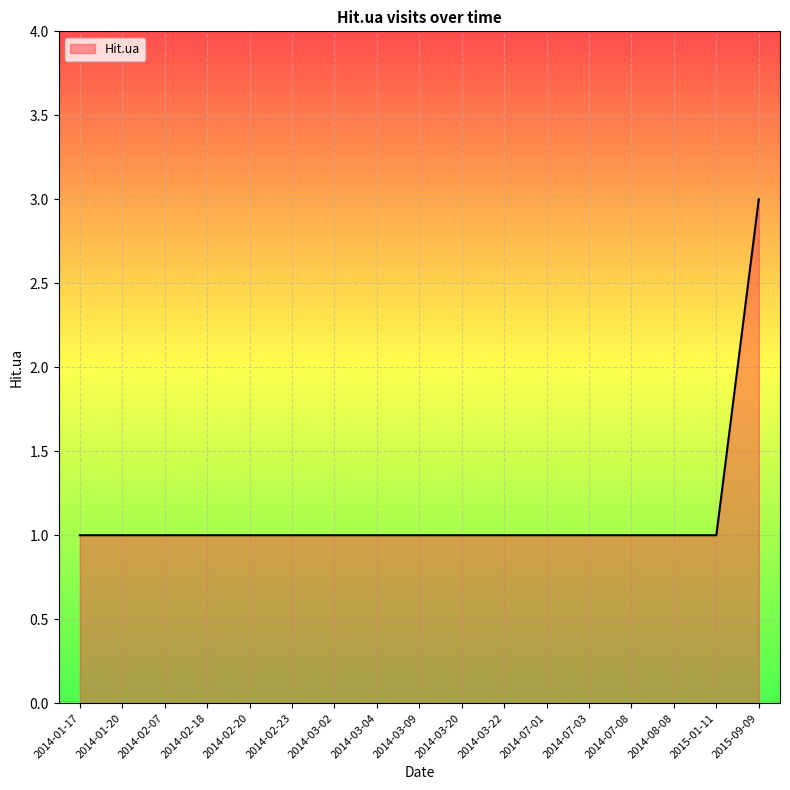

Does the chart display data point markers on the line(s)?

No